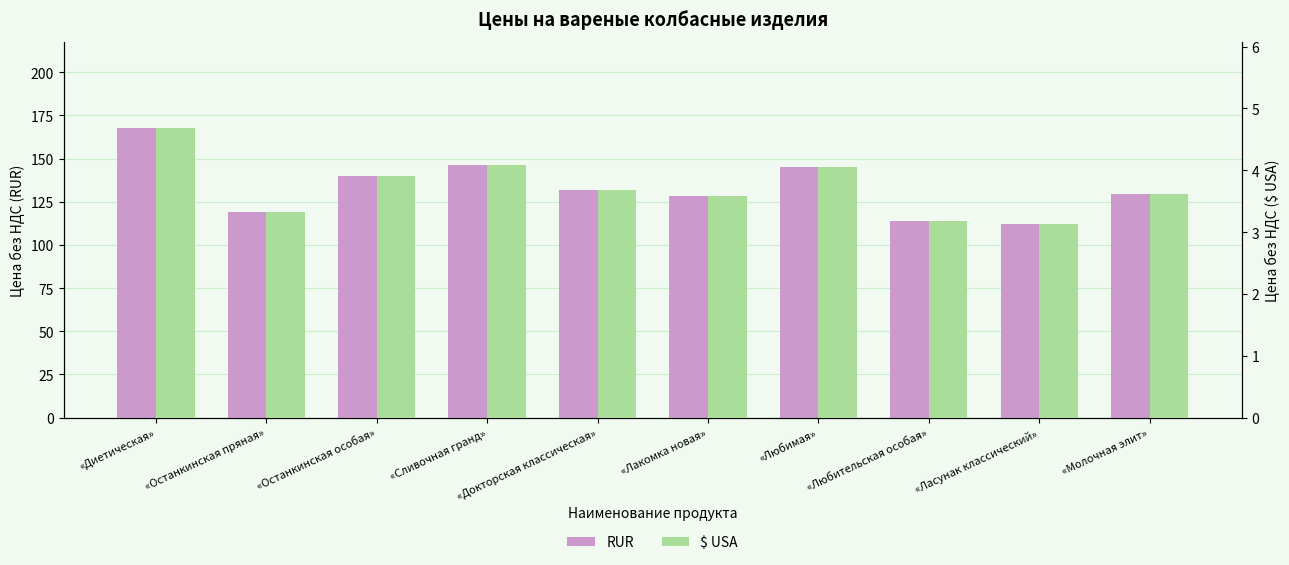

What value does the $ USA series have at «Докторская классическая»?

3.7